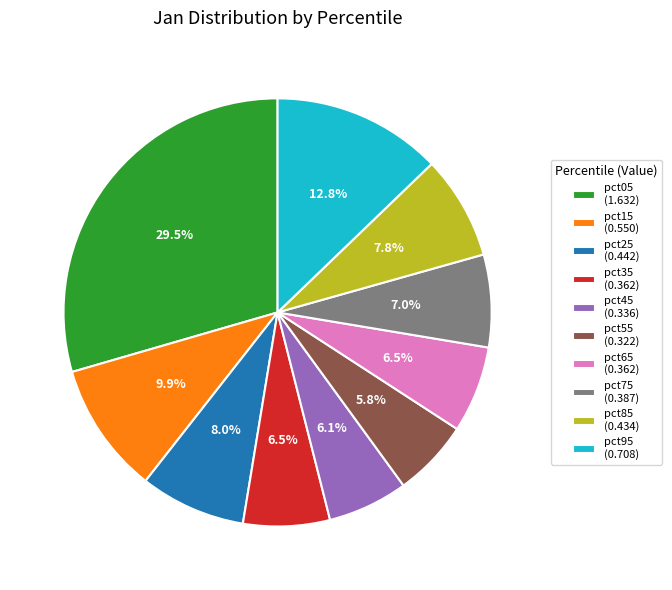

To the nearest percent, what is the difference between the largest and smallest slice percentages?

24%